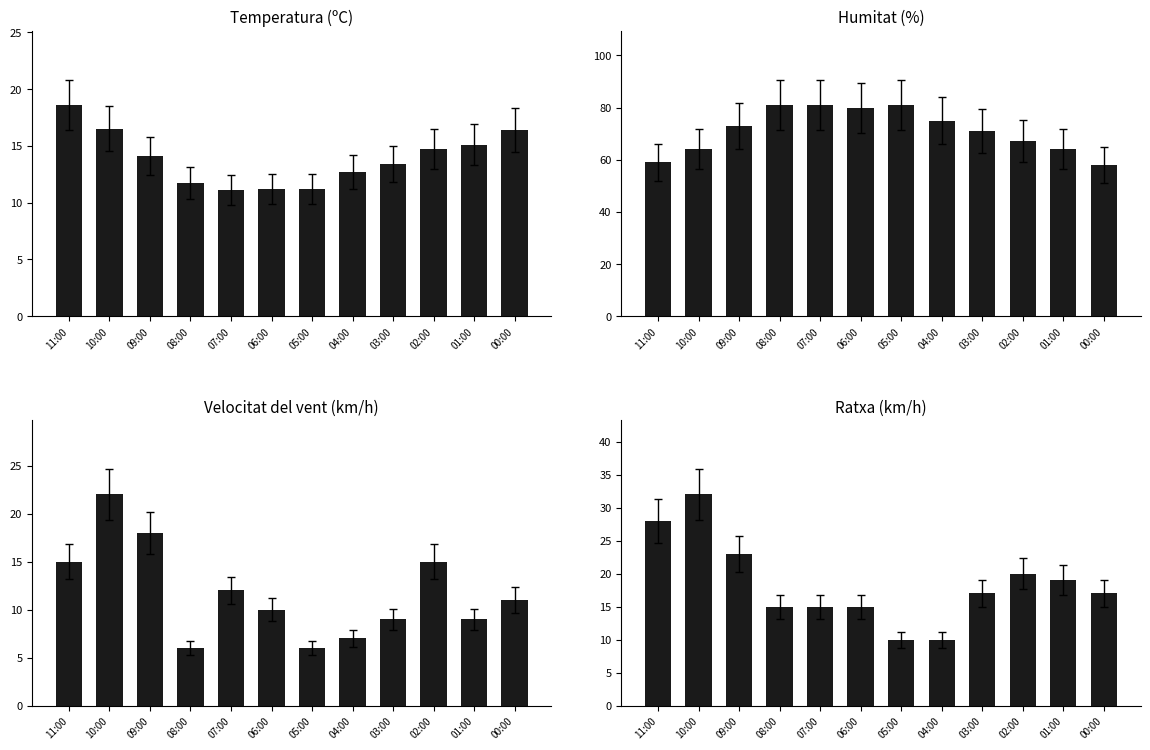

What position from the right is 03:00?

4